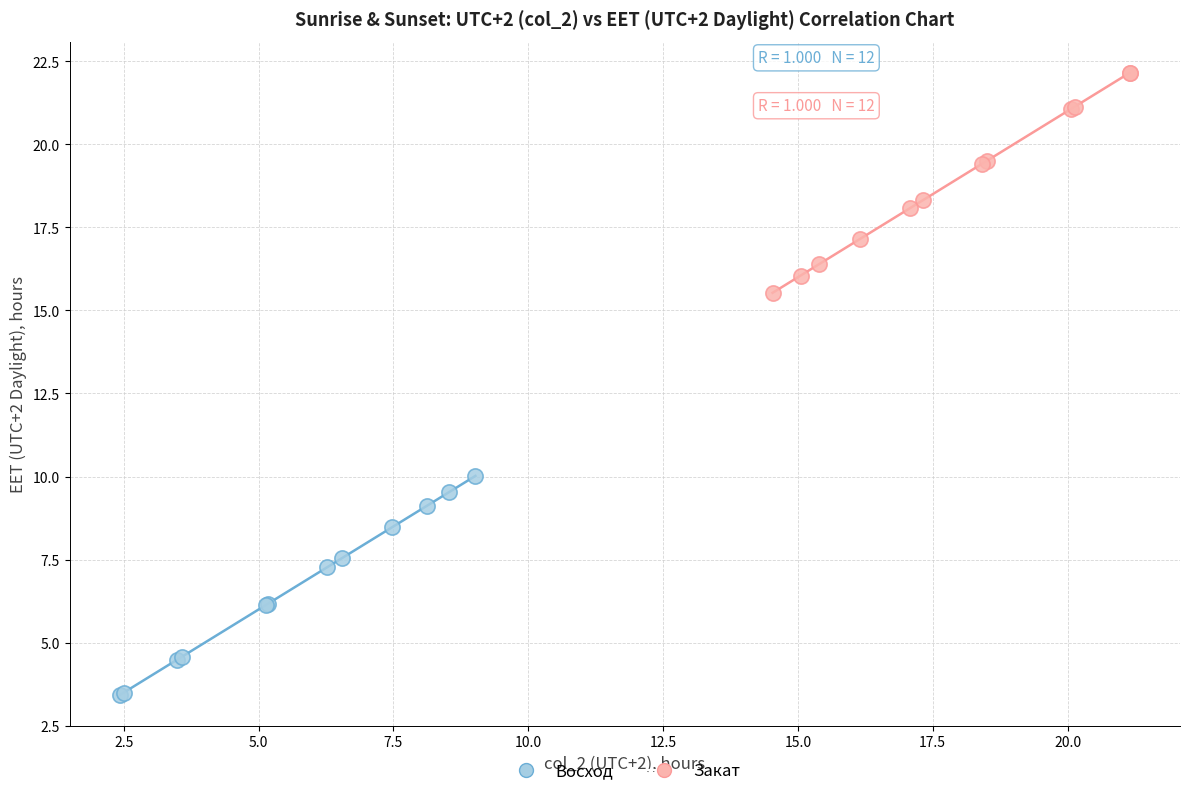

Which series contains the highest Y value?

Закат